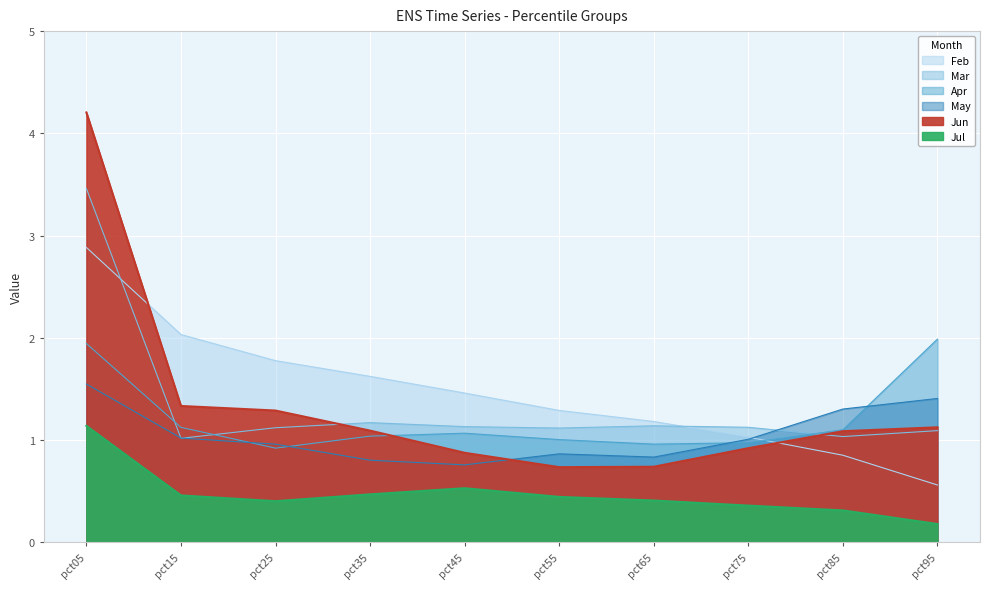

What is the value of the Jul point at the 6th from the left?

0.4